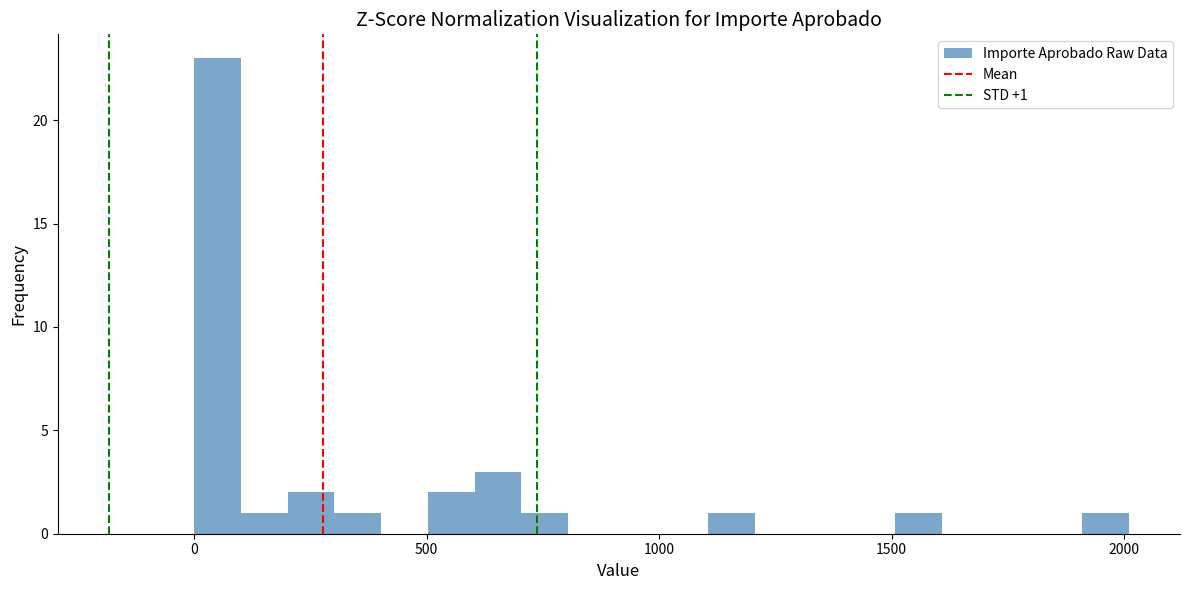

Read against the x-axis, roughly where is the centre of the tallest bar?

50